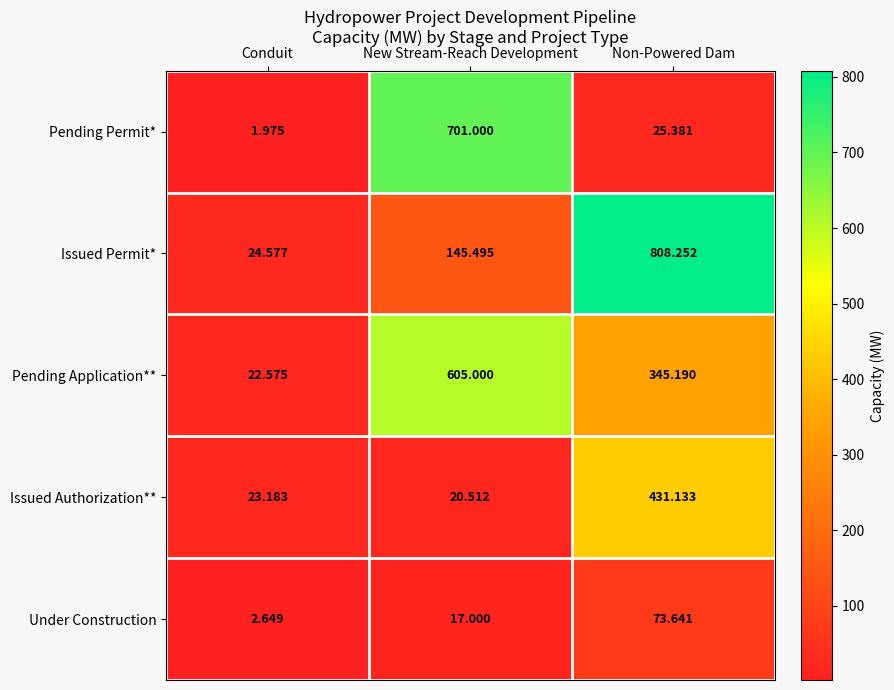

Which series has the widest spread of values?

Issued Permit*